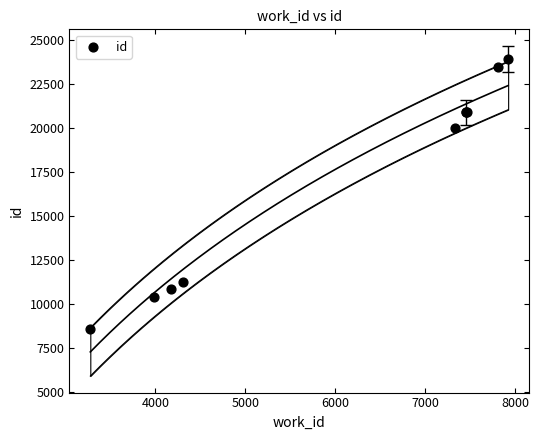

What Y value in the scatter plot is closest to 16228?

19987